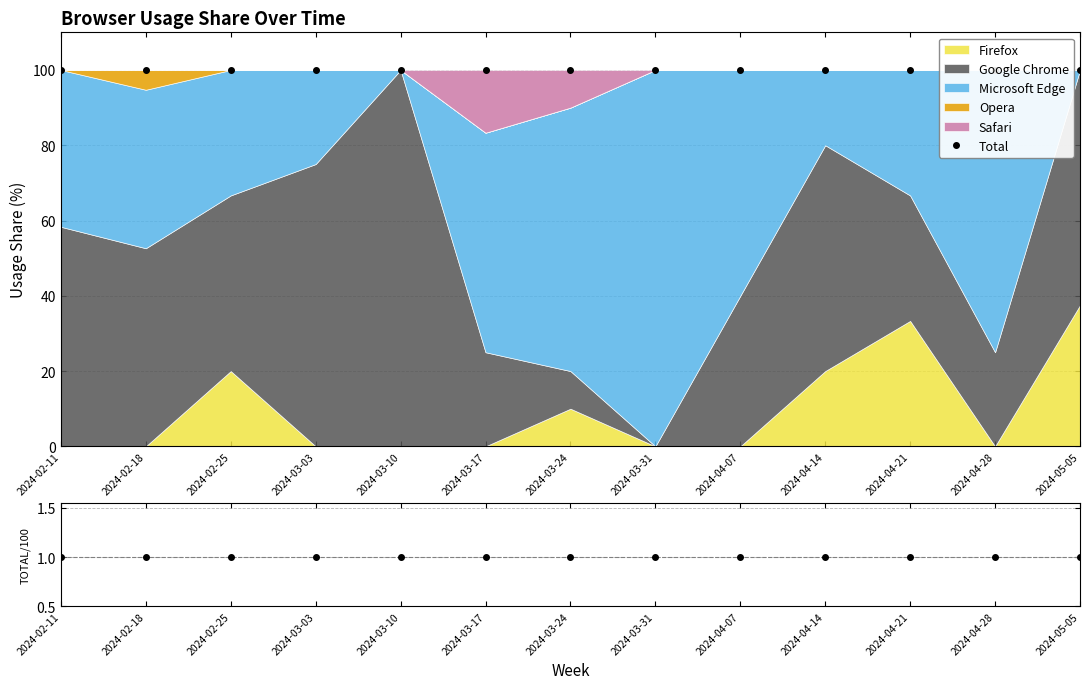

The Total series shows 100.0 at 2024-03-10. True or false?

True